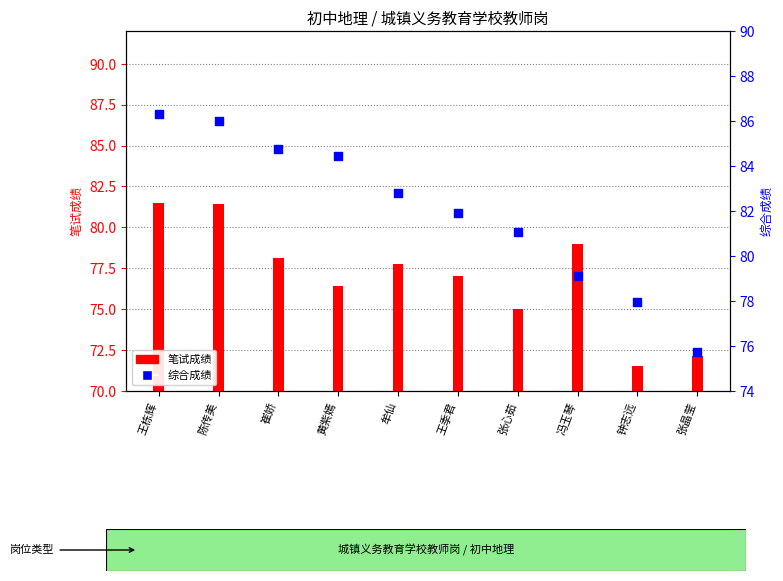

What is the total value across all series at 陈传美?

167.4